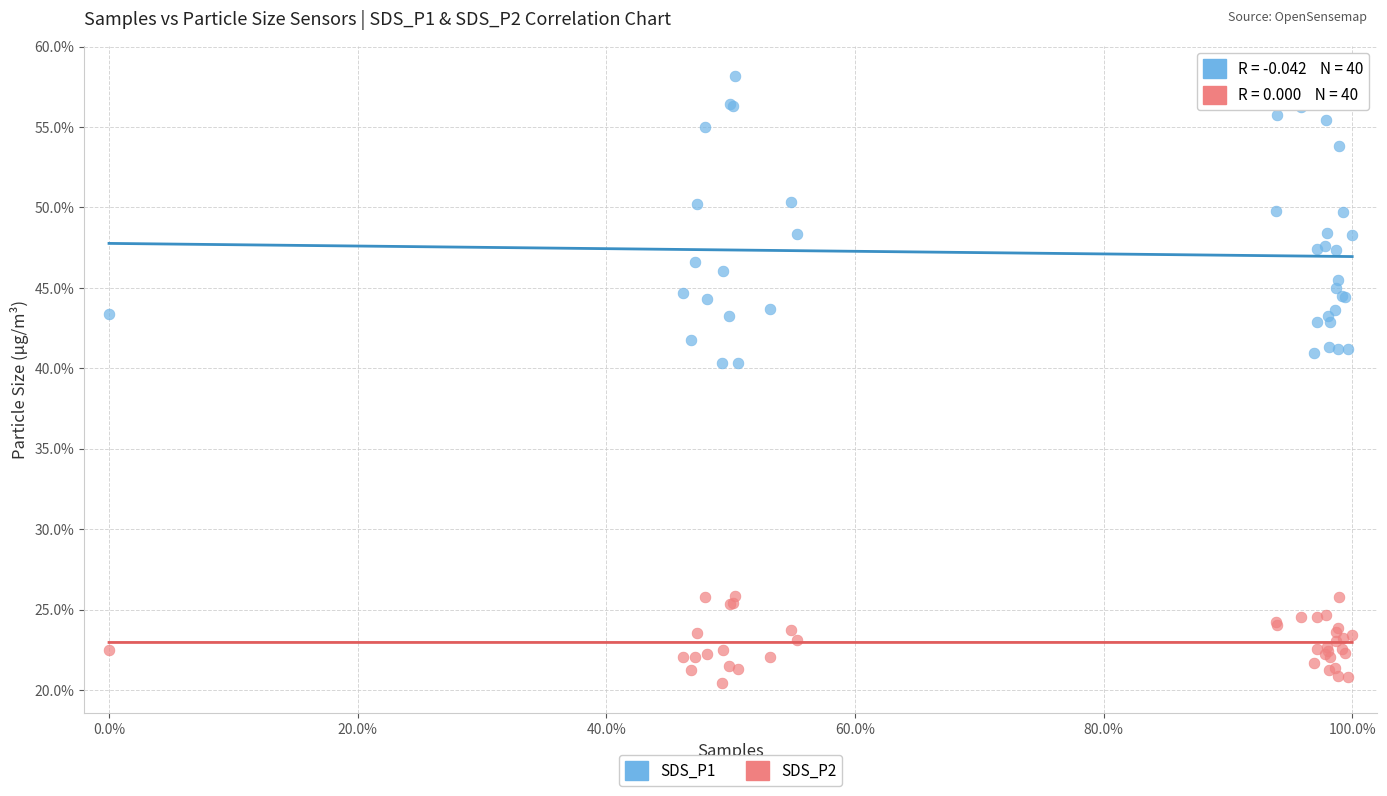

What are all the series names shown in the legend?

SDS_P1, SDS_P2